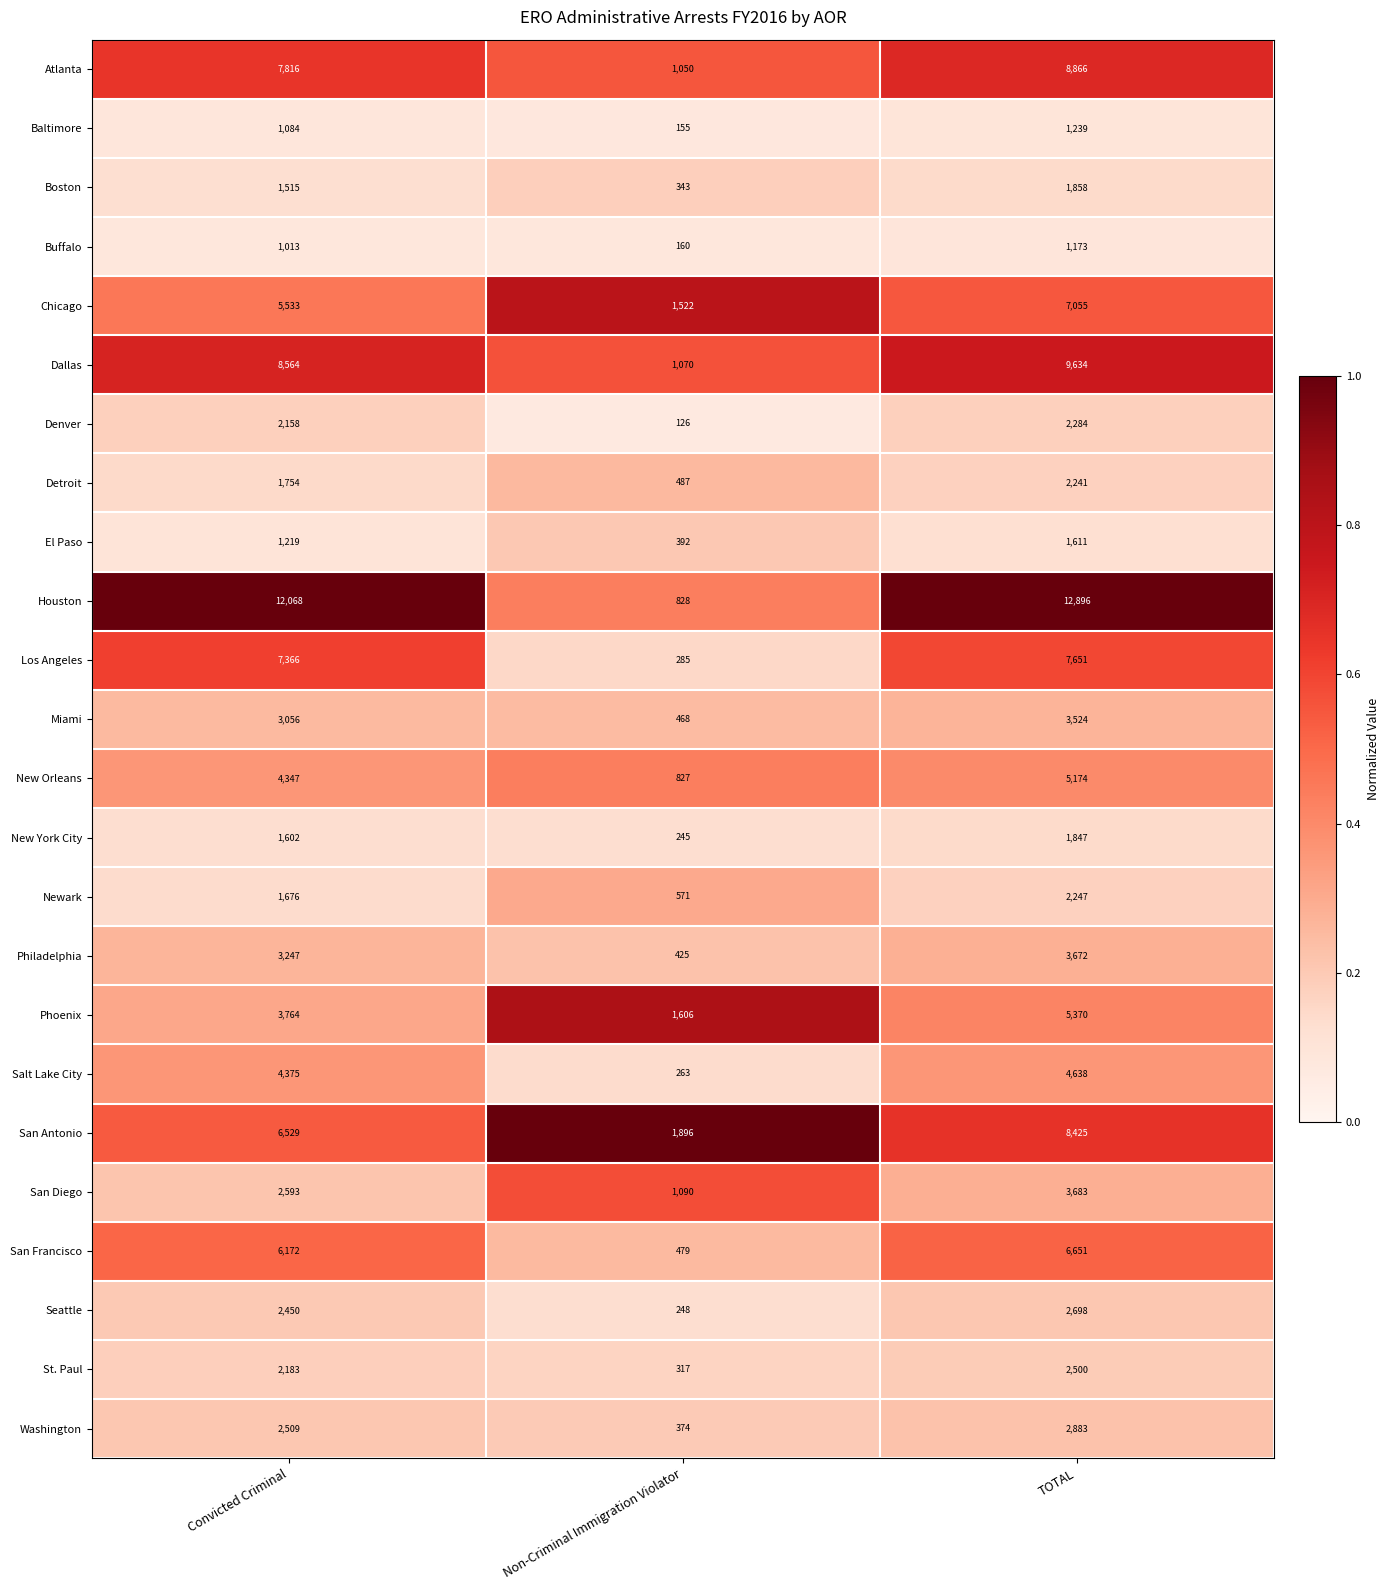

How many San Diego values are between 1090 and 3683?

3